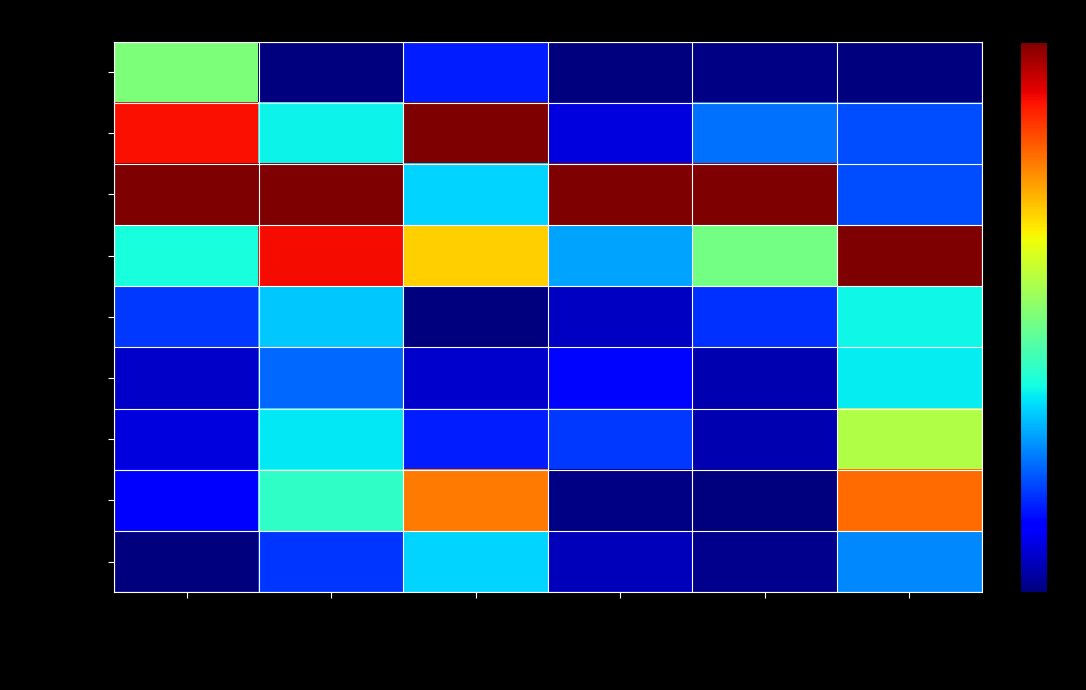

Rank the series at Жиры from lowest to highest value.

напиток, закуска, фрукты, хлеб бел., хлеб черн., сладкое, 1 блюдо, гарнир, 2 блюдо